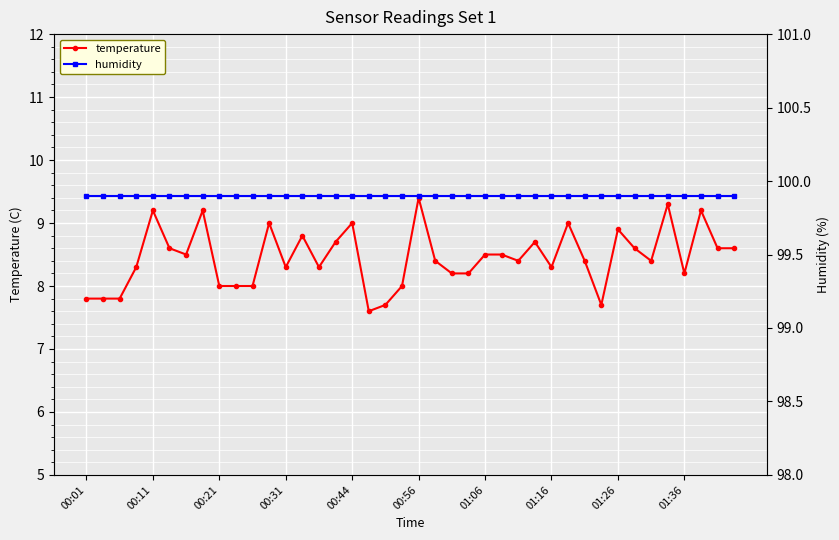

The value of temperature at 01:16 is 4.4. True or false?

False